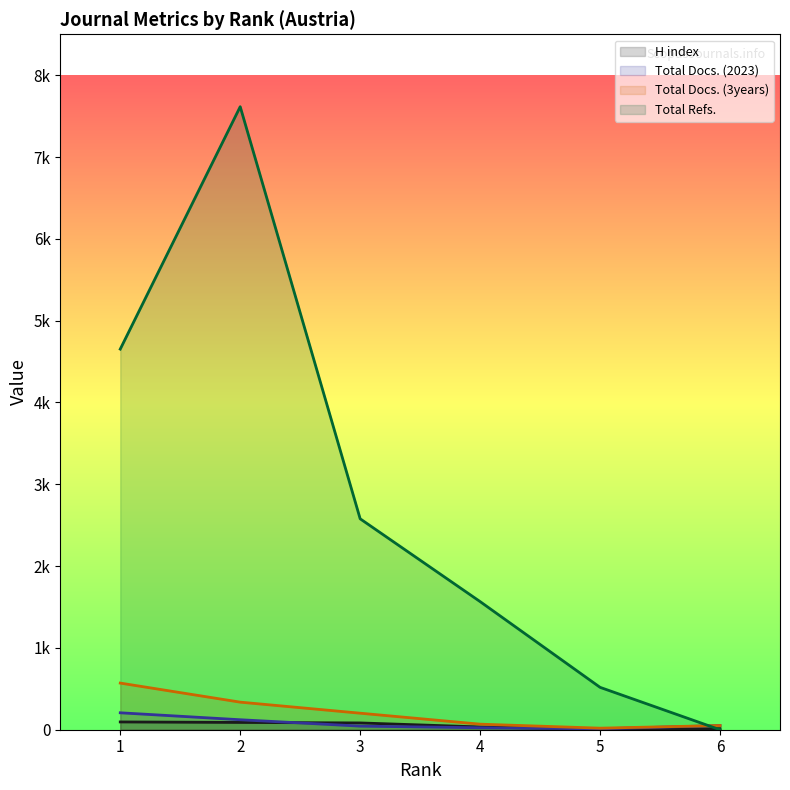

Reading left to right, what are all the values shown in this chart?

H index: 1=95	2=89	3=83	4=34	5=3	6=13
Total Docs. (2023): 1=207	2=122	3=44	4=24	5=11	6=51
Total Docs. (3years): 1=570	2=337	3=202	4=68	5=19	6=51
Total Refs.: 1=4652	2=7615	3=2578	4=1566	5=518	6=0